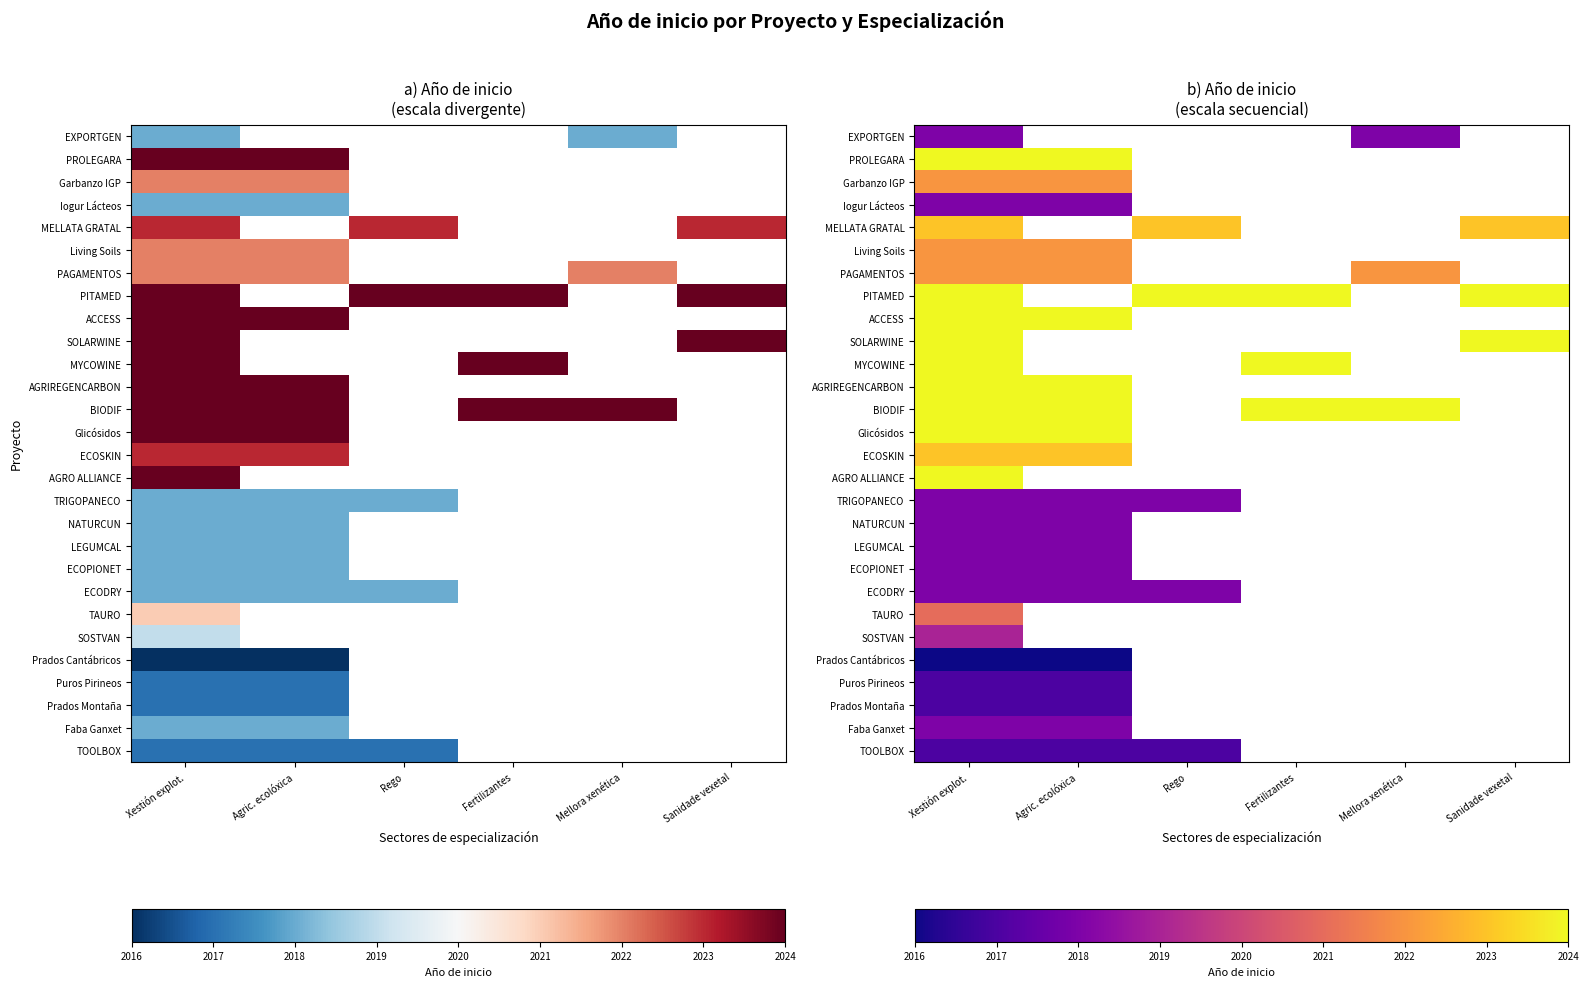

Which category has the highest value in the AGRIREGENCARBON series?

Xestión explot.